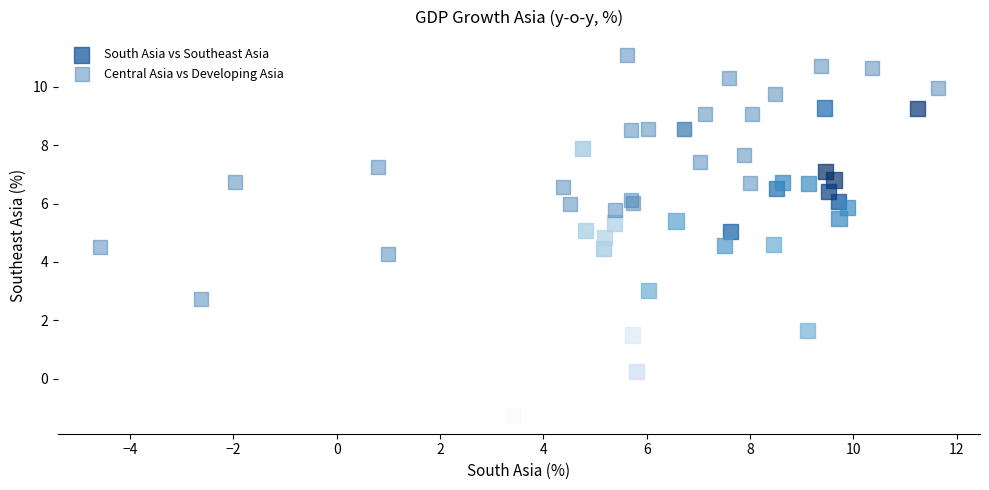

Which series has the largest Y range (max minus min)?

South Asia vs Southeast Asia